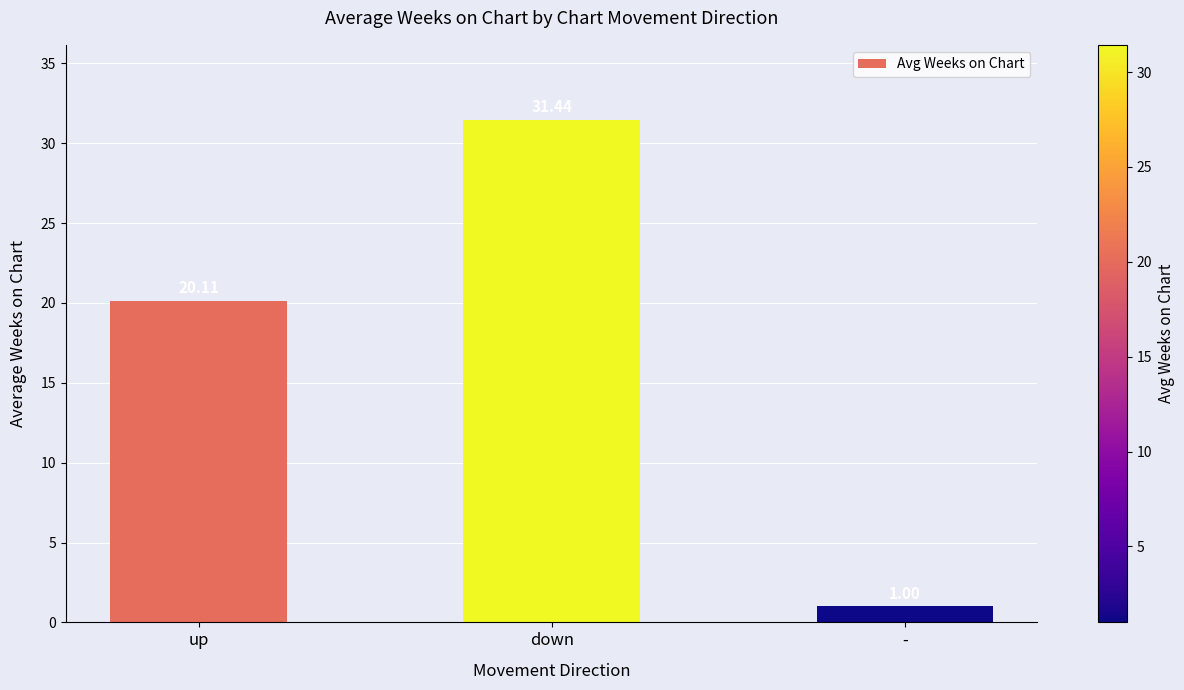

How many series are shown in this chart?

1